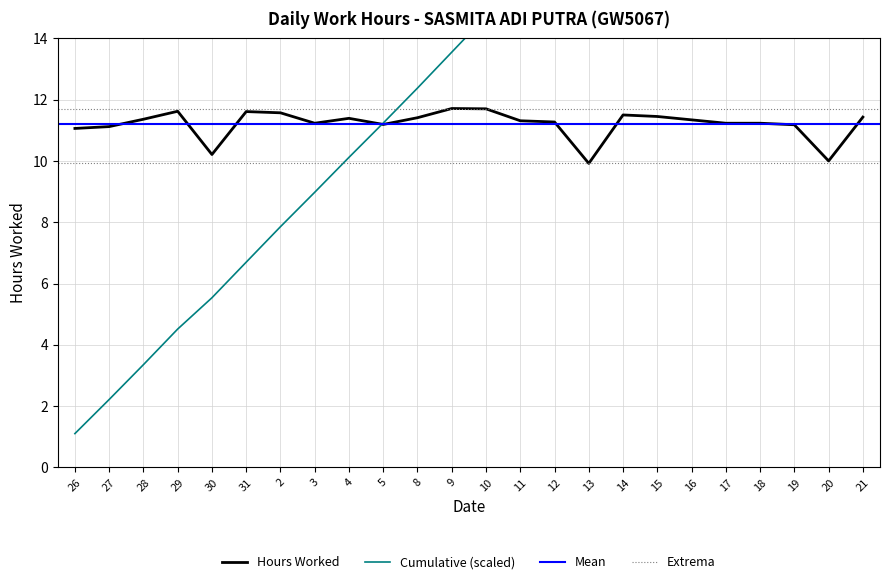

List the labels in order of value, largest first.

9, 10, 29, 31, 2, 14, 15, 21, 8, 4, 28, 16, 11, 12, 3, 17, 18, 5, 19, 27, 26, 30, 20, 13